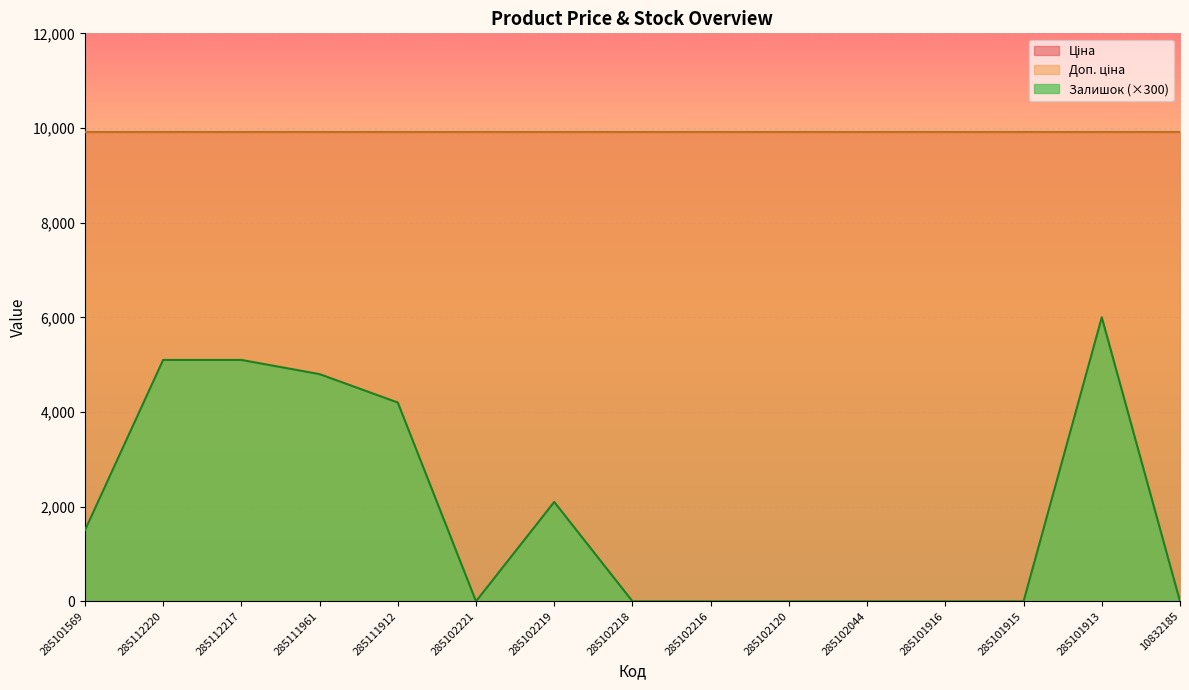

True or false: Залишок and Доп. ціна cross at least once.

False